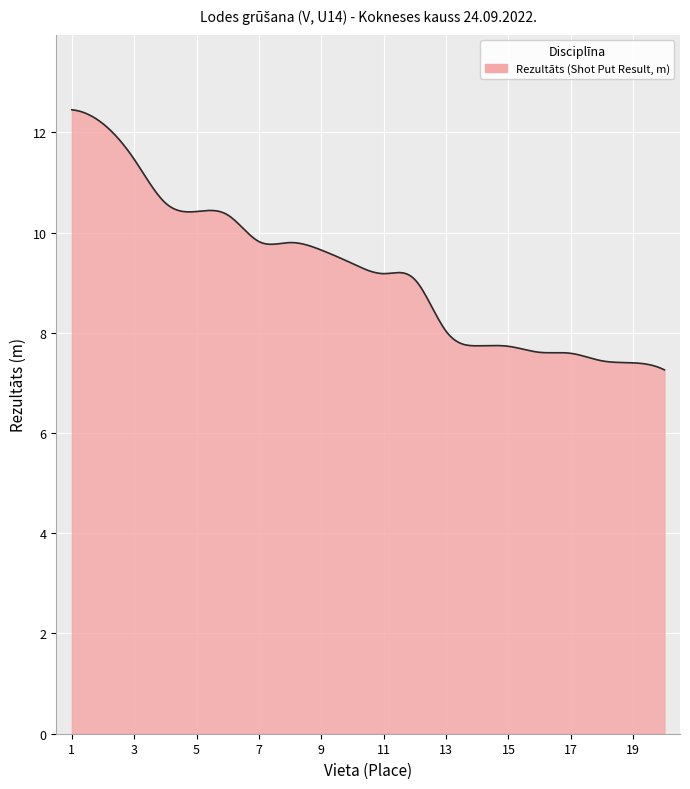

What is the minimum value shown in the chart?

7.3